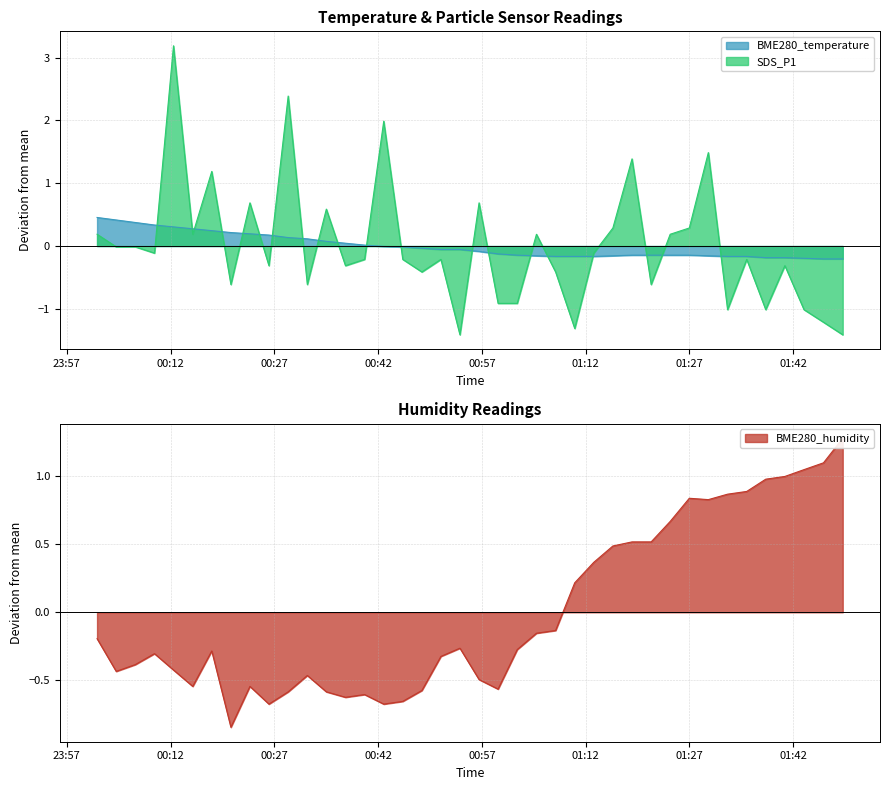

What is the label of the 12th point from the right?

2023/11/01 01:18:43